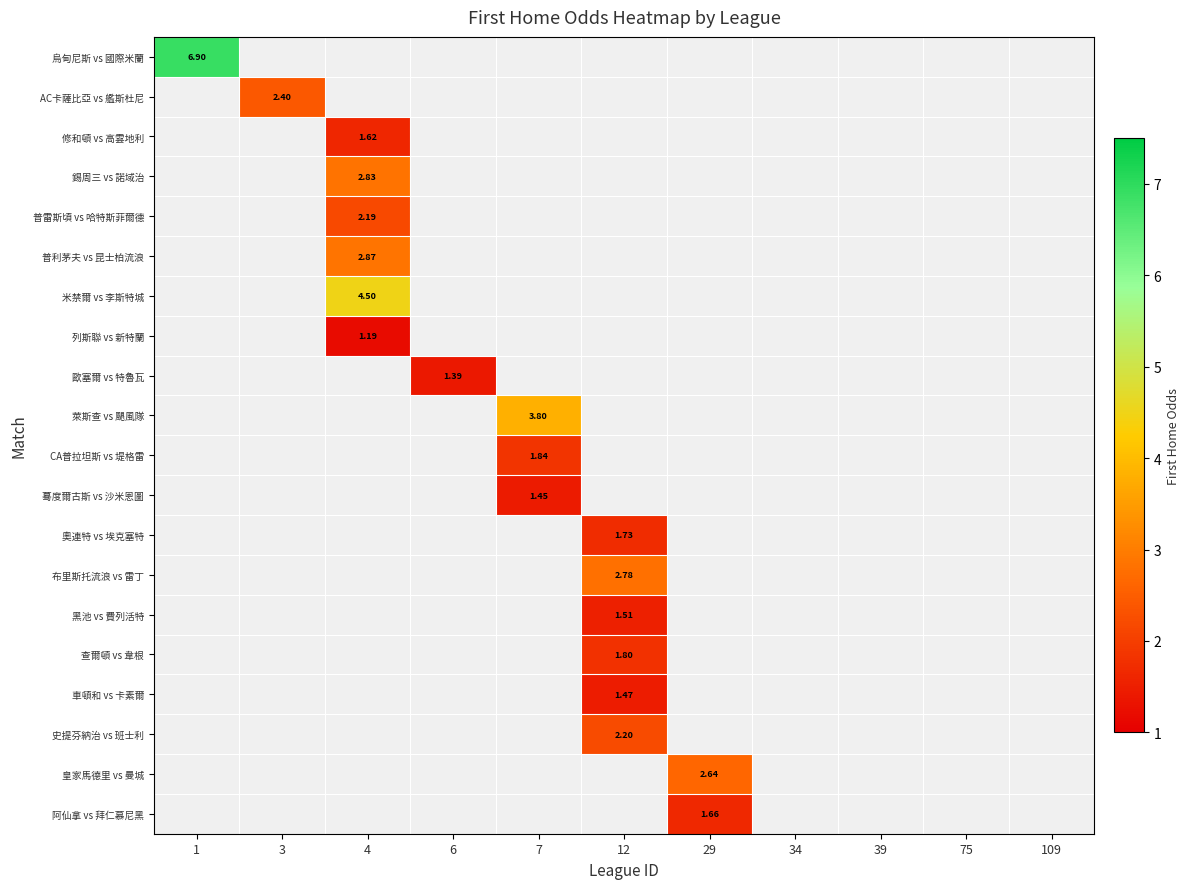

List the labels in order of 黑池 vs 費列活特 value, smallest first.

1, 3, 4, 6, 7, 12, 29, 34, 39, 75, 109